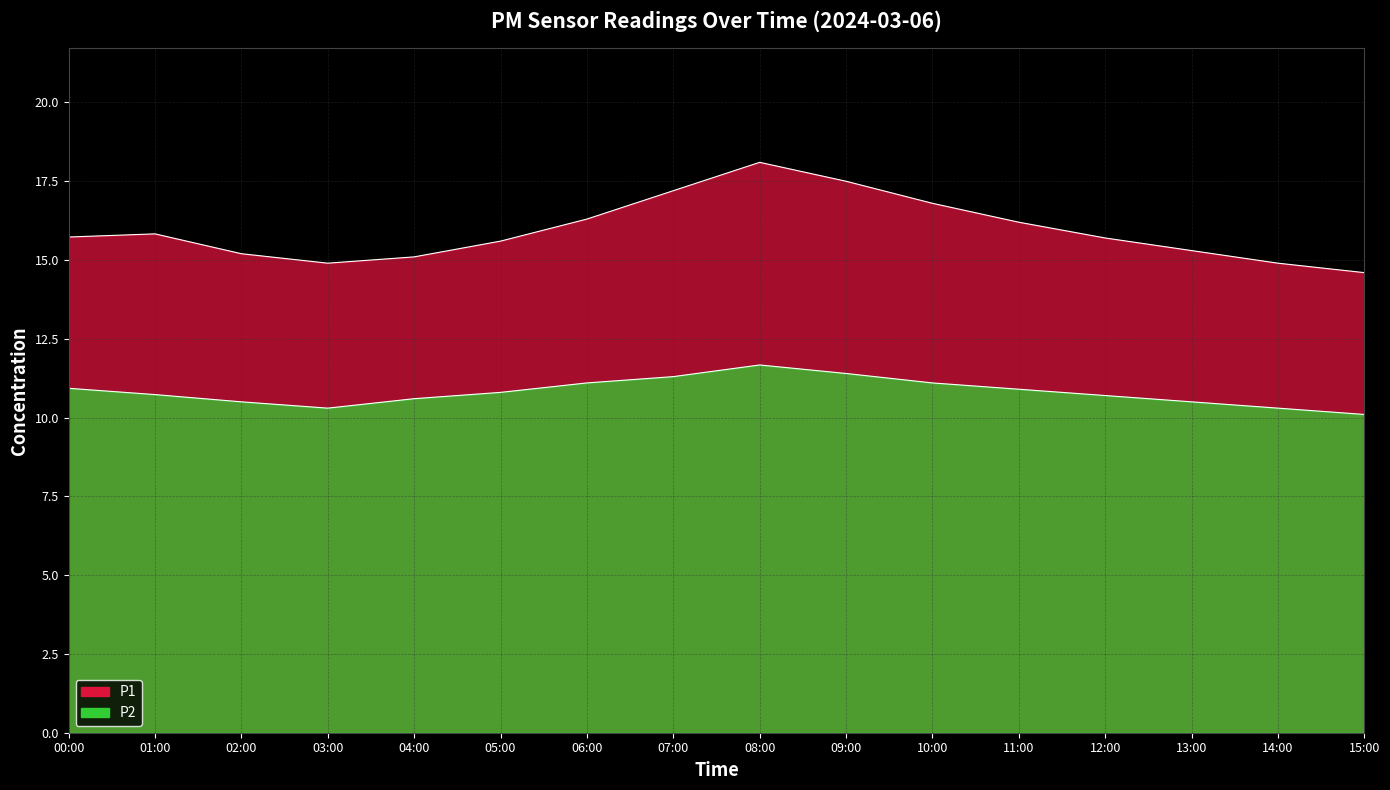

True or false: P2 and P1 intersect in this chart.

False